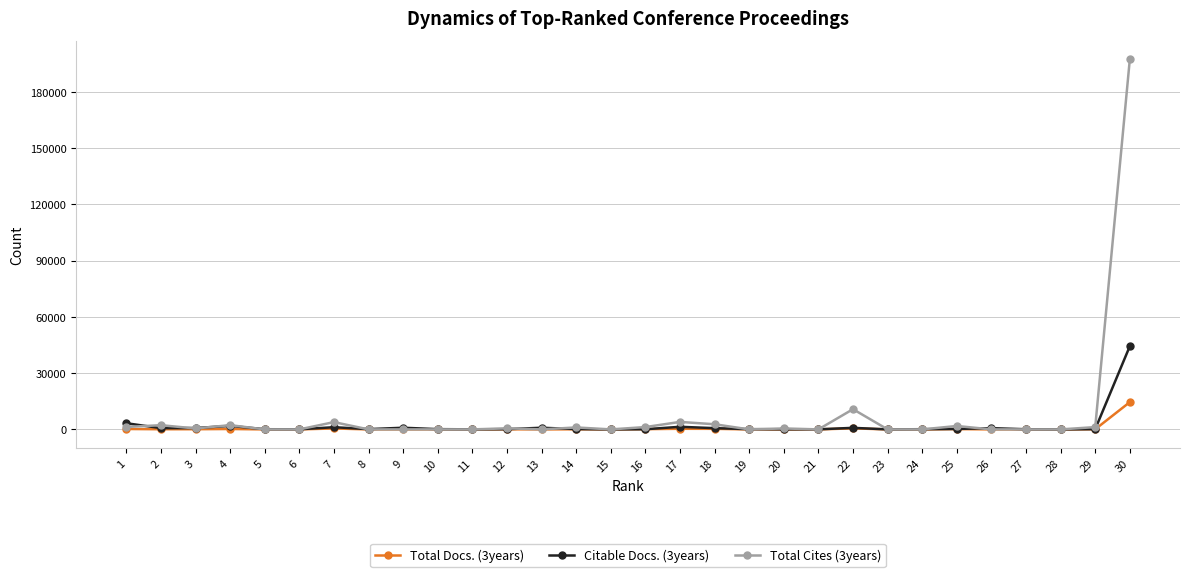

The value of Total Docs. (3years) at 6 is 9929. True or false?

False